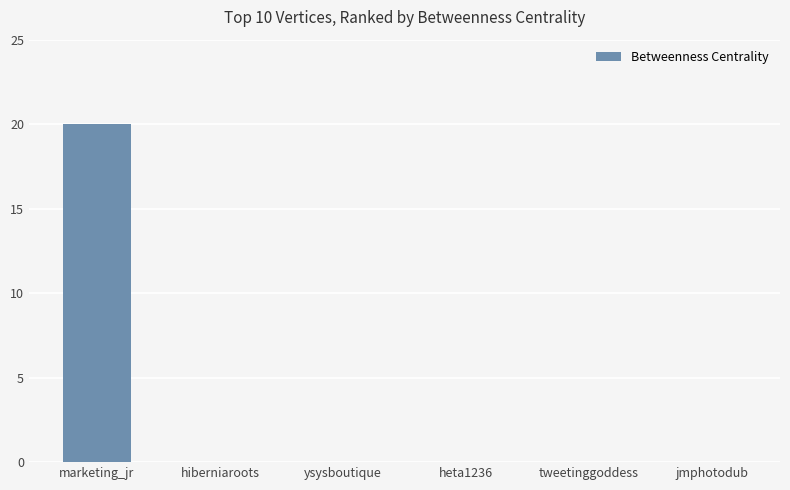

True or false: the data shows -10 at heta1236.

False